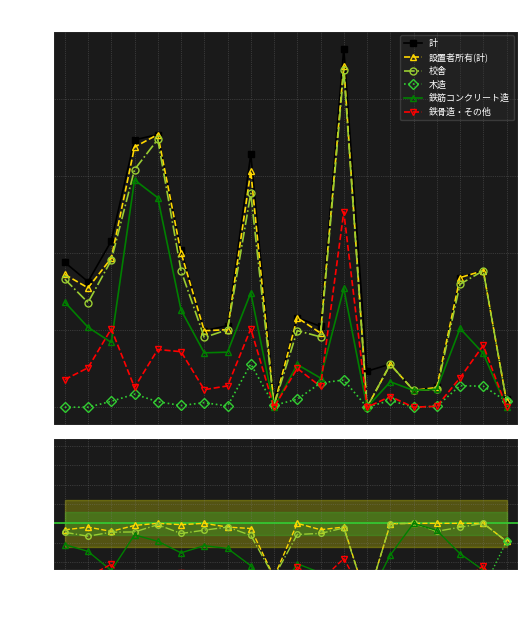

List the labels in order of 鉄骨造・その他 value, largest first.

福山市, 南区, 廿日市市, 三原市, 安佐北区, 東区, 呉市, 佐伯区, 尾道市, 三次市, 安芸区, 東広島市, 安佐南区, 中区, 西区, 大竹市, 竹原市, 府中市, 庄原市, 安芸高田市